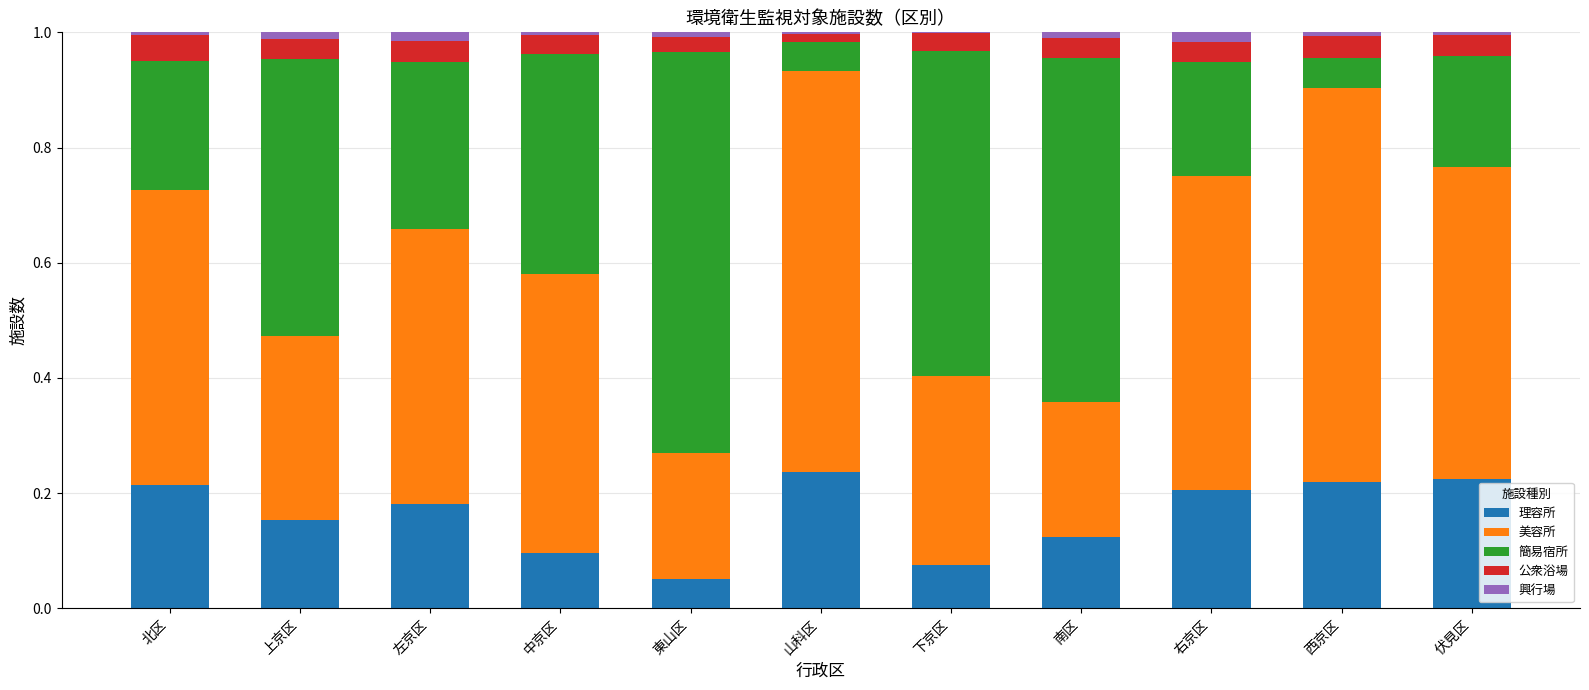

At which label does 理容所 reach its peak?

山科区